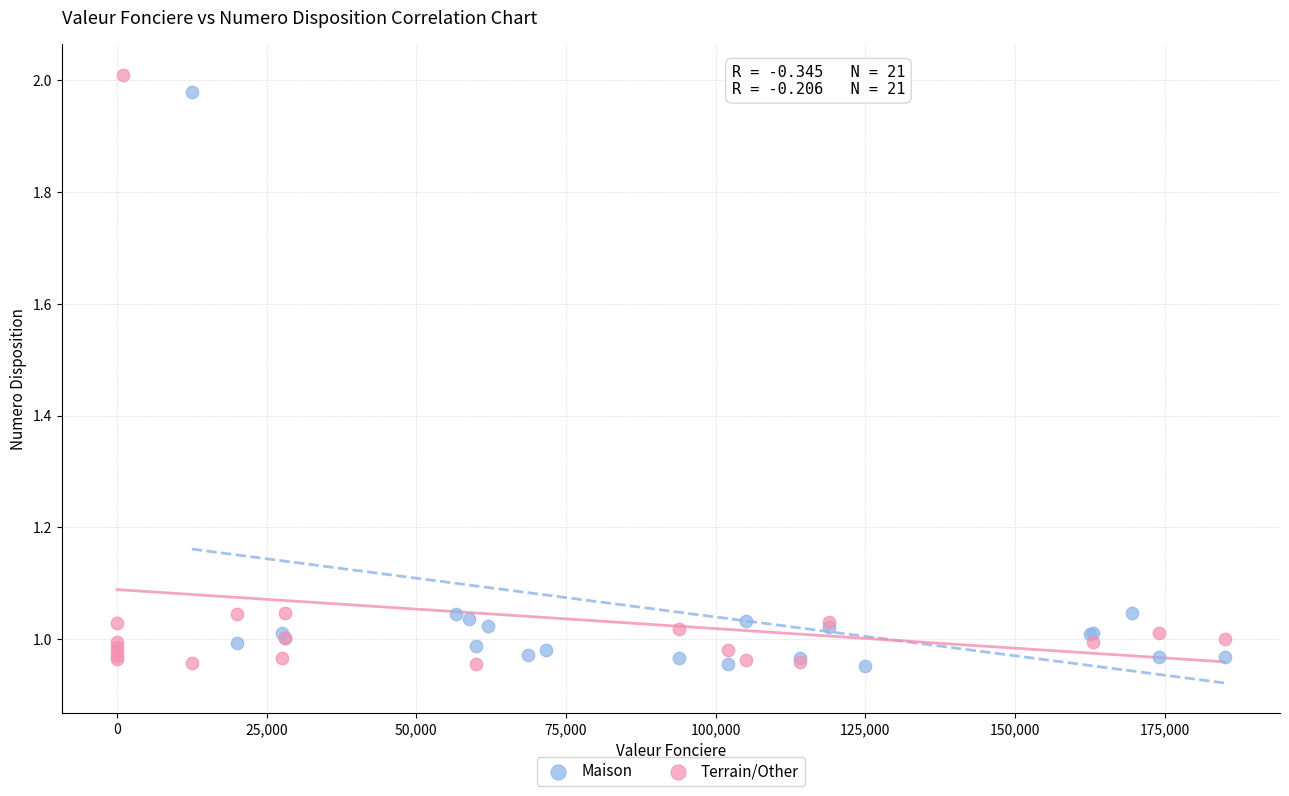

Which series reaches the maximum Y coordinate?

Terrain/Other